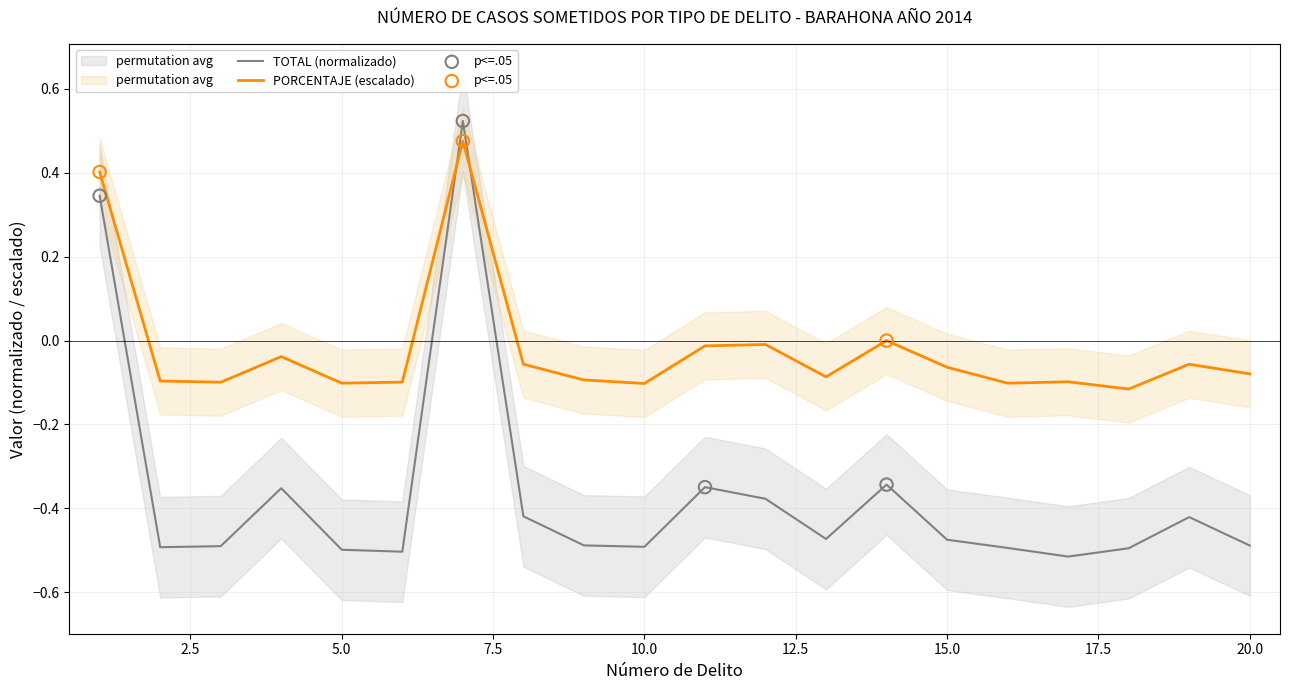

Which series has the widest spread of Y values?

TOTAL